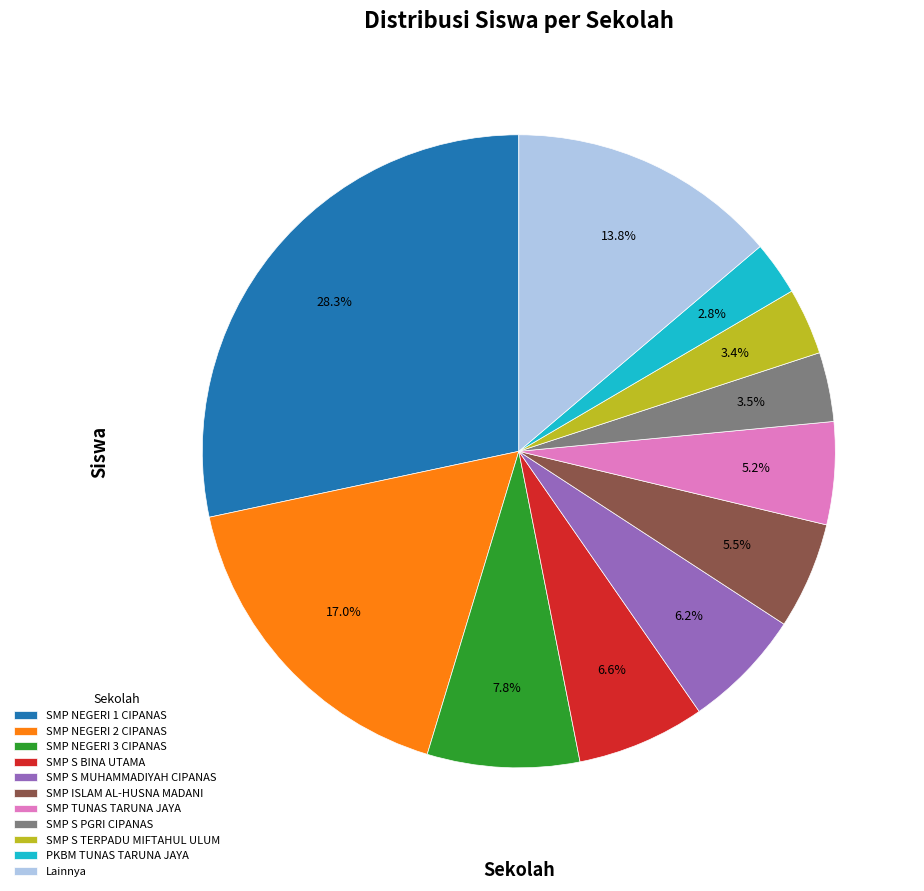

Approximately how many times larger is the value at Lainnya compared to SMP S PGRI CIPANAS?

3.9